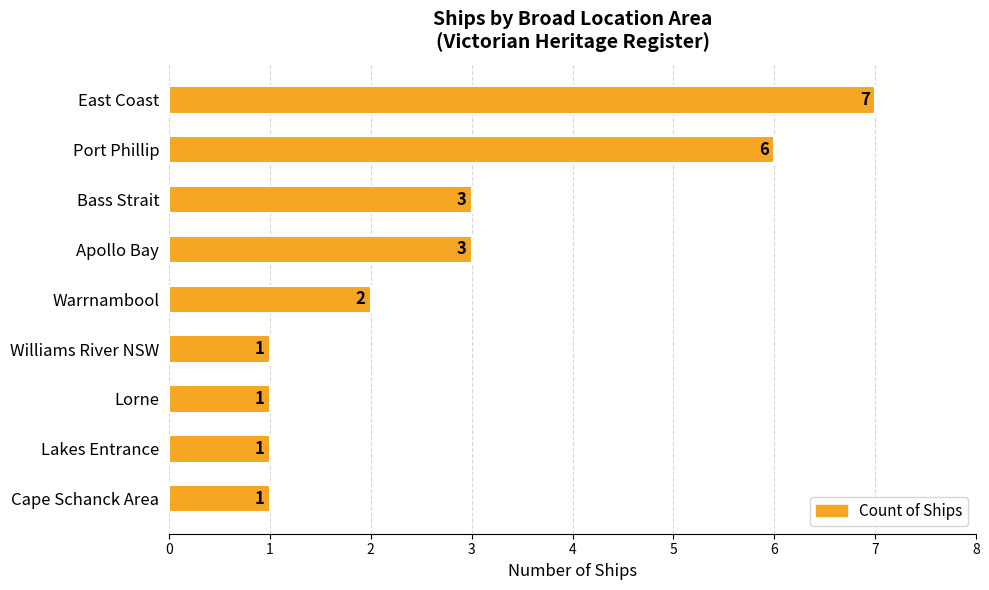

Approximately how many times larger is the value at Lorne compared to Warrnambool?

0.5